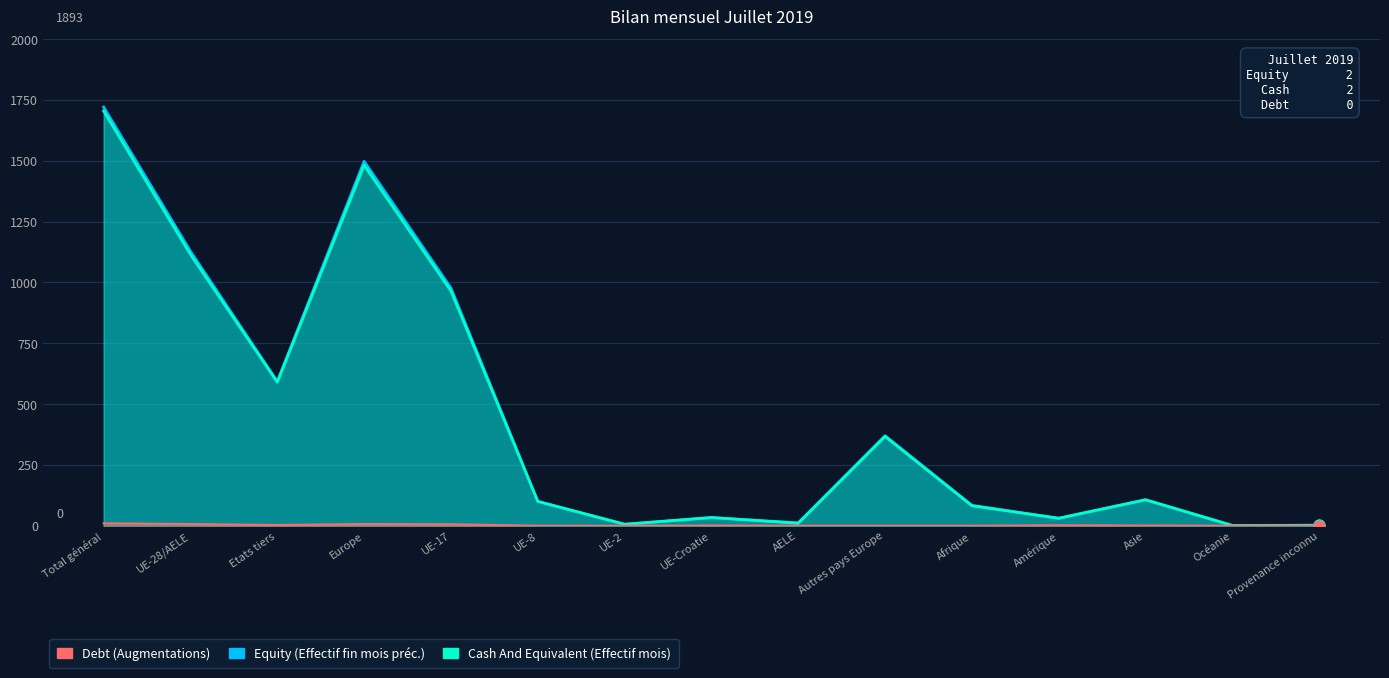

What is the total value across all series at UE-8?

200